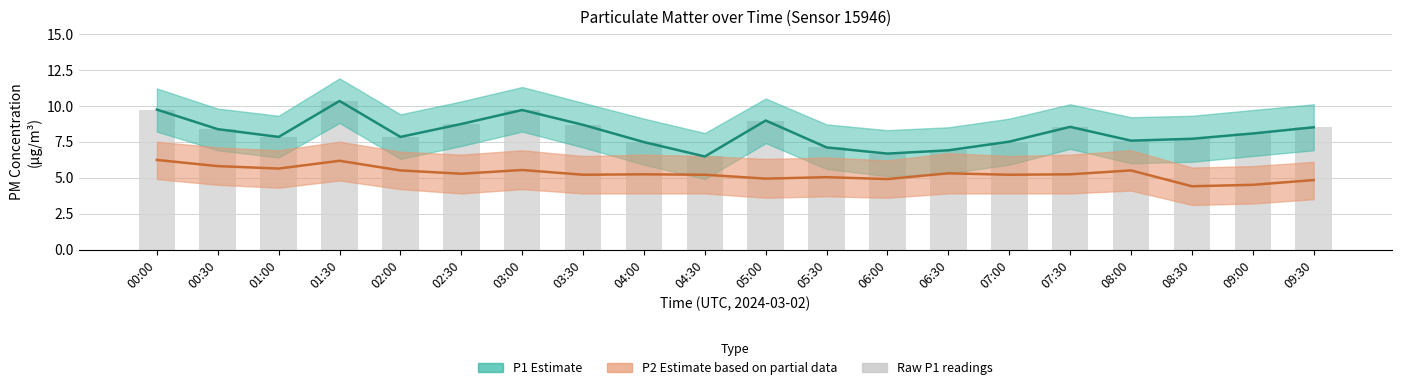

Reading left to right, transcribe all the data shown in this chart.

P1: 00:00=9.7	00:30=8.4	01:00=7.8	01:30=10.3	02:00=7.8	02:30=8.7	03:00=9.7	03:30=8.7	04:00=7.5	04:30=6.5	05:00=9.0	05:30=7.1	06:00=6.7	06:30=6.9	07:00=7.5	07:30=8.5	08:00=7.6	08:30=7.7	09:00=8.1	09:30=8.5
P1_upper: 00:00=9.7	00:30=8.4	01:00=7.8	01:30=10.3	02:00=7.8	02:30=8.7	03:00=9.7	03:30=8.7	04:00=7.5	04:30=6.5	05:00=9.0	05:30=7.1	06:00=6.7	06:30=6.9	07:00=7.5	07:30=8.5	08:00=7.6	08:30=7.7	09:00=8.1	09:30=8.5
P2: 00:00=6.2	00:30=5.8	01:00=5.6	01:30=6.2	02:00=5.5	02:30=5.3	03:00=5.5	03:30=5.2	04:00=5.2	04:30=5.2	05:00=4.9	05:30=5.0	06:00=4.9	06:30=5.3	07:00=5.2	07:30=5.2	08:00=5.5	08:30=4.4	09:00=4.5	09:30=4.8